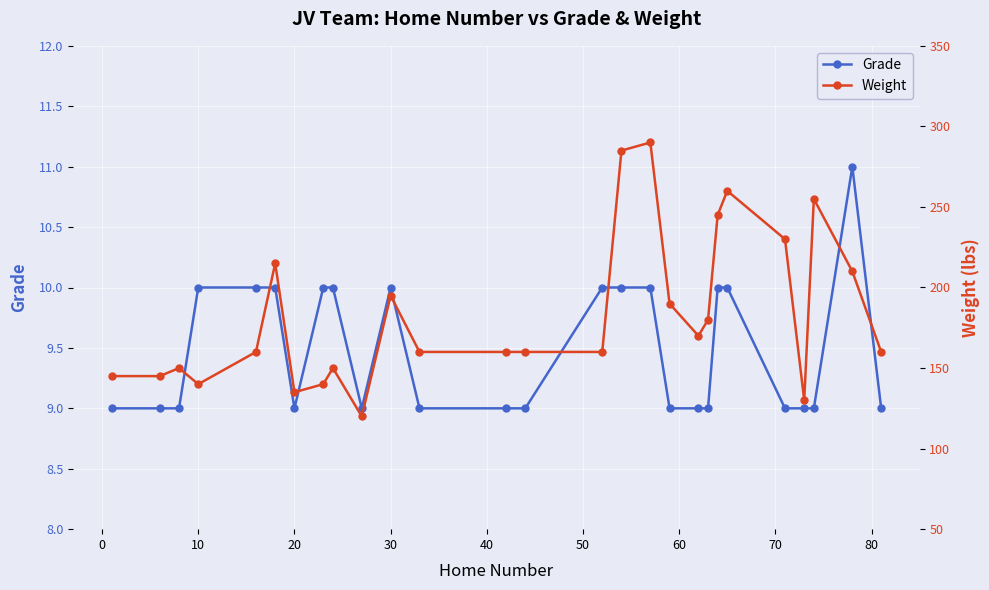

True or false: Grade has a value of 3 at 20.

False